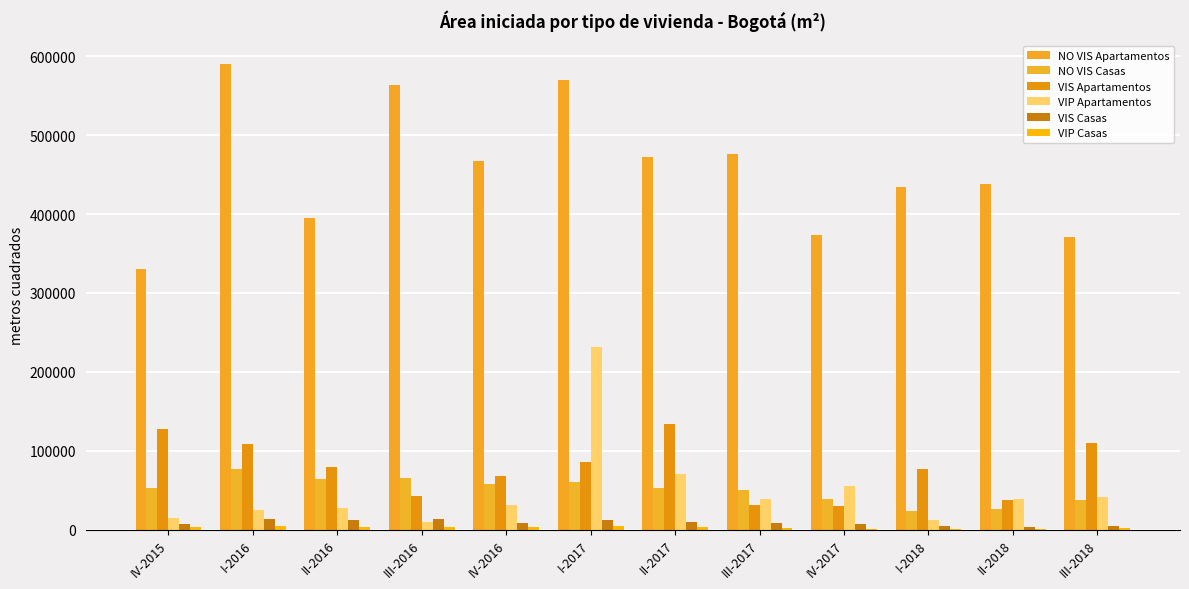

What is the spread (max minus min) of values at I-2016?

585567